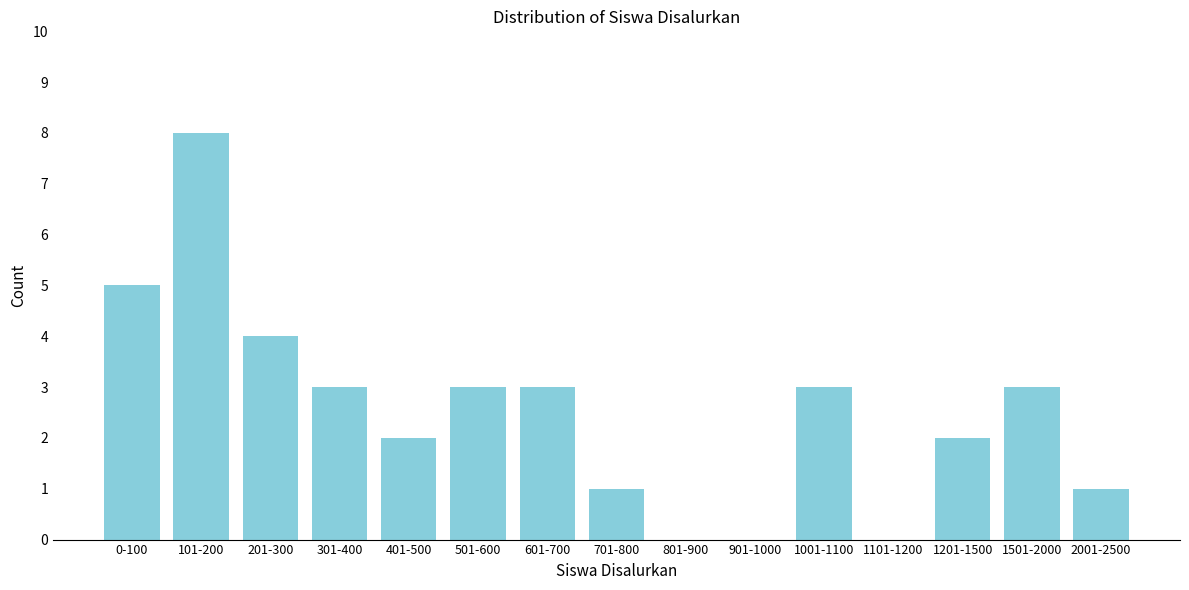

Reading left to right, transcribe all the data shown in this chart.

0-100=5	101-200=8	201-300=4	301-400=3	401-500=2	501-600=3	601-700=3	701-800=1	801-900=0	901-1000=0	1001-1100=3	1101-1200=0	1201-1500=2	1501-2000=3	2001-2500=1